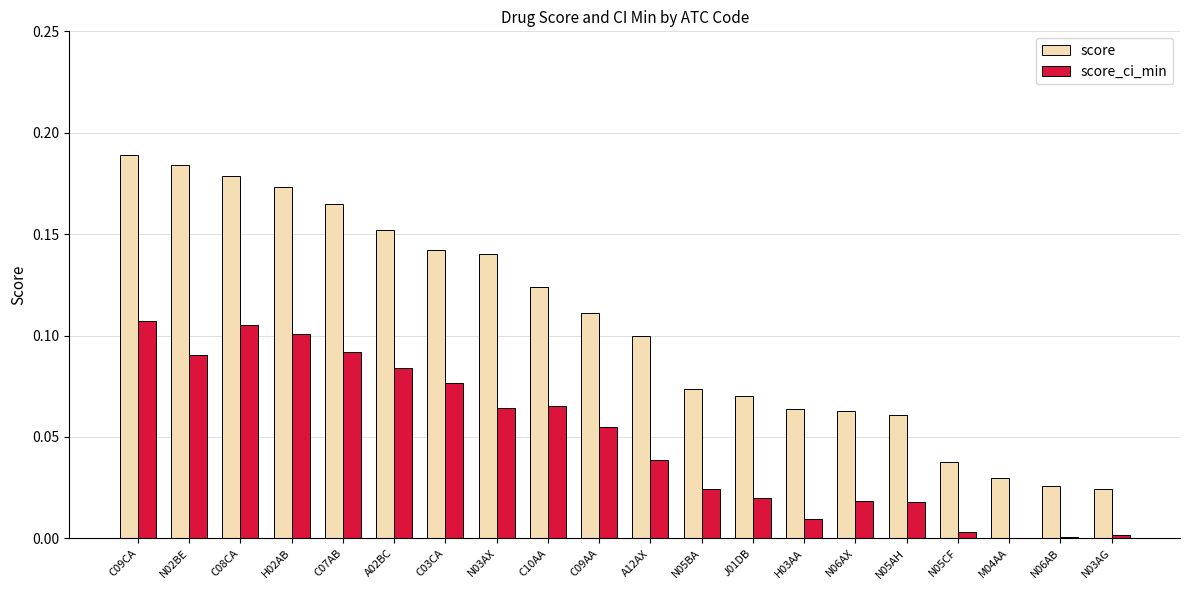

How many series are shown in this chart?

2